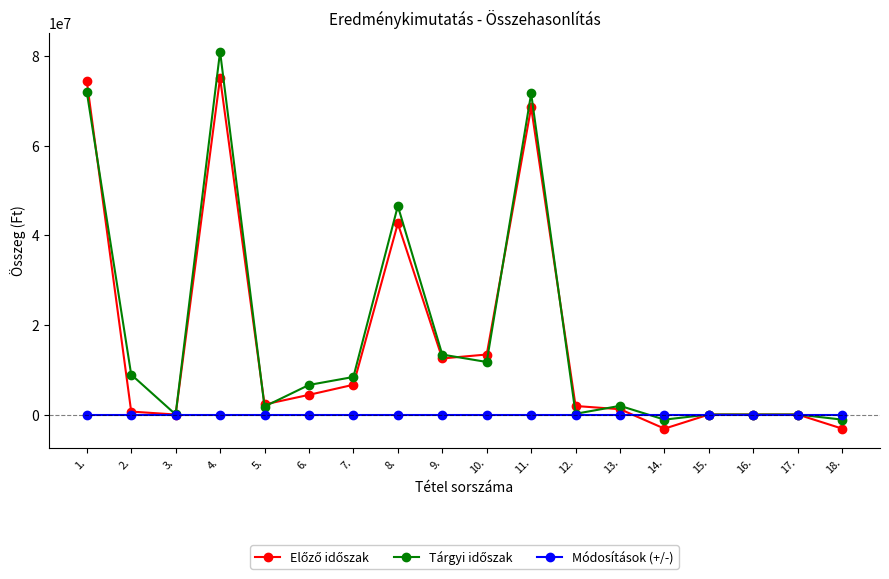

At how many categories does at least one series exceed 45416641?

4